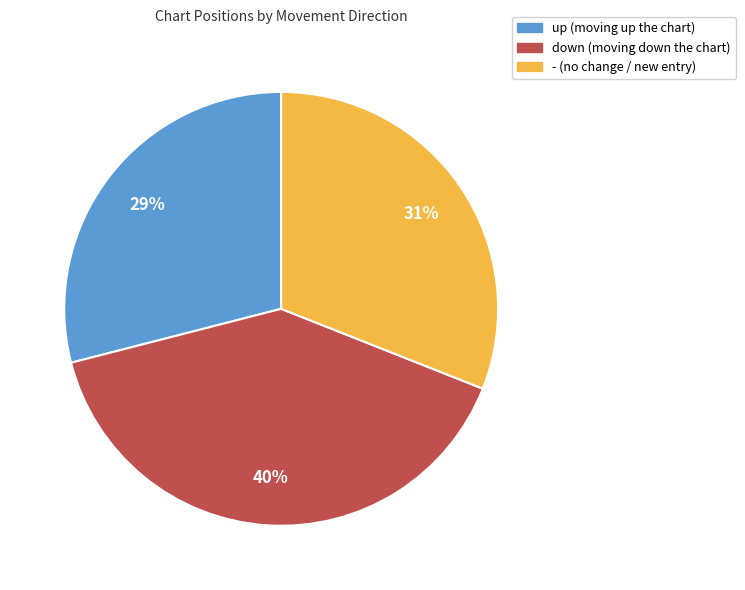

Is there a majority slice in this chart?

No